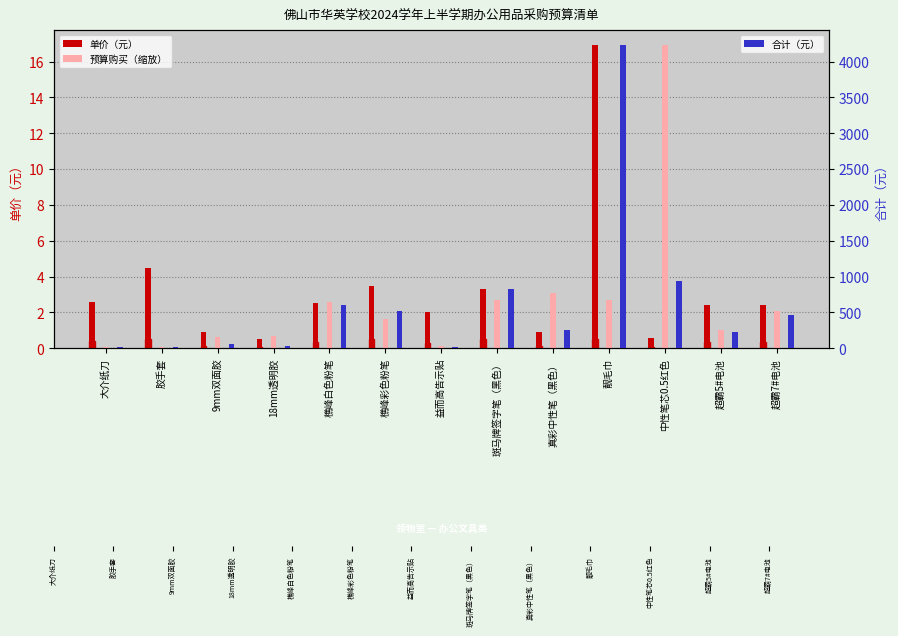

Which series changed the most between 胶手套 and 超霸5#电池?

合计（元）